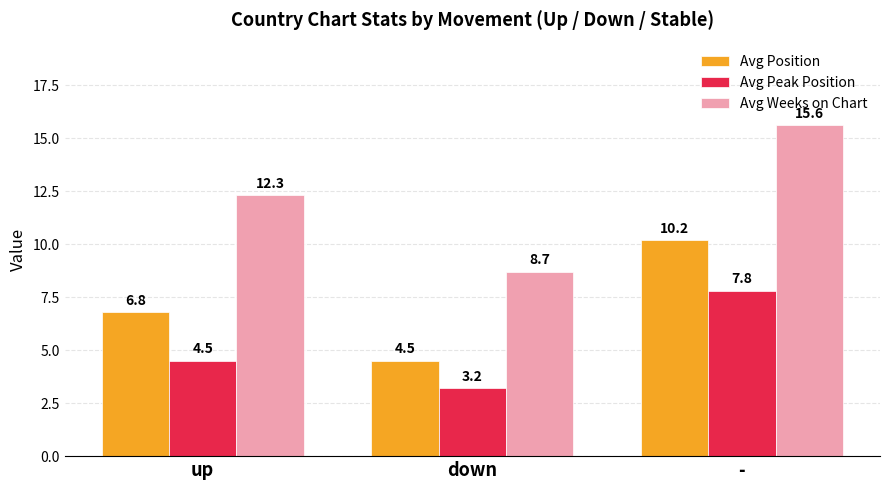

How many data points does each series have?

3